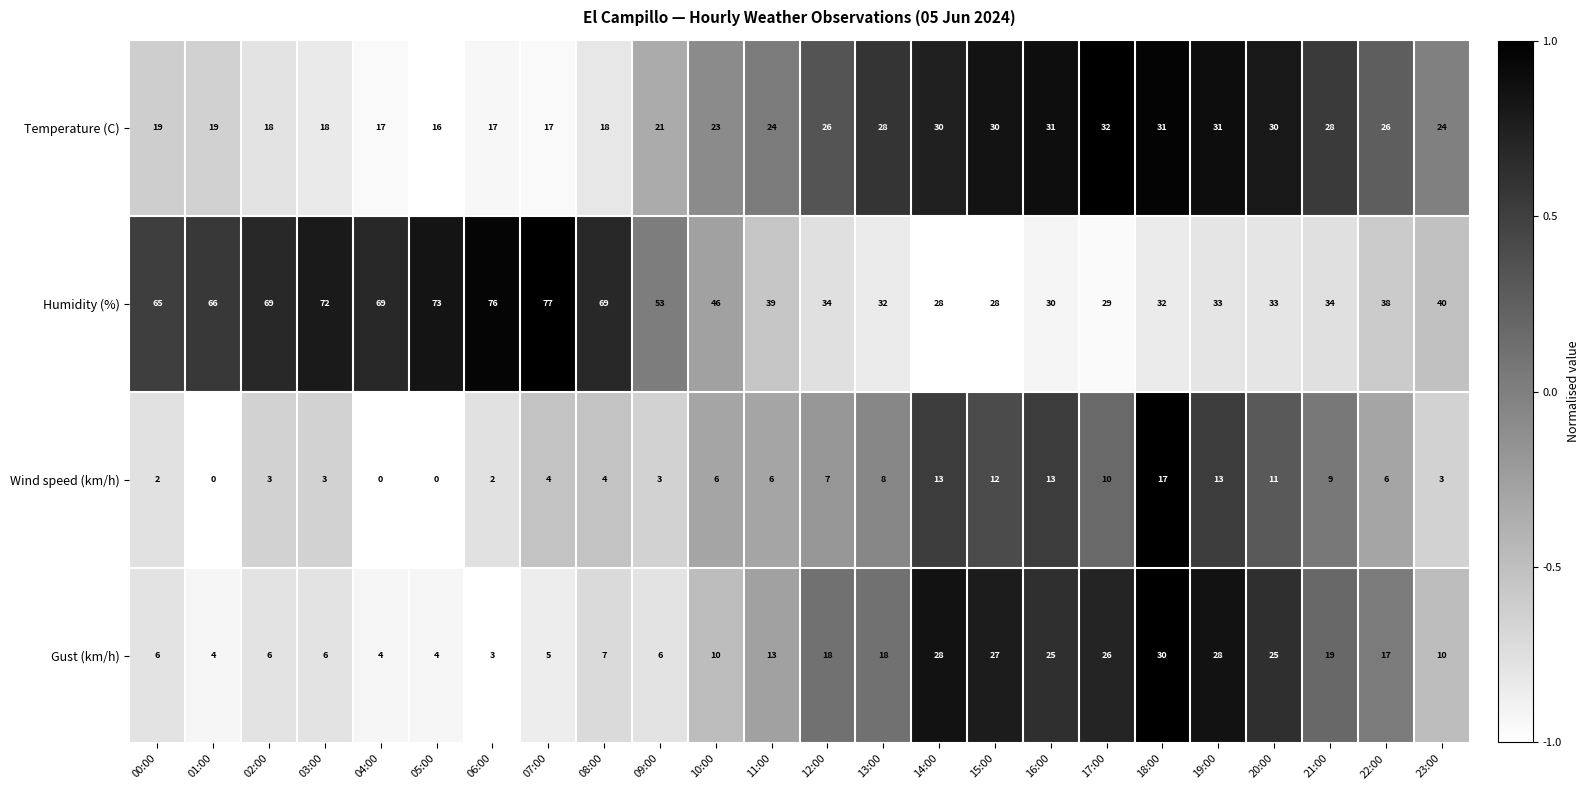

What is the difference between the highest and lowest values at 20:00?

22